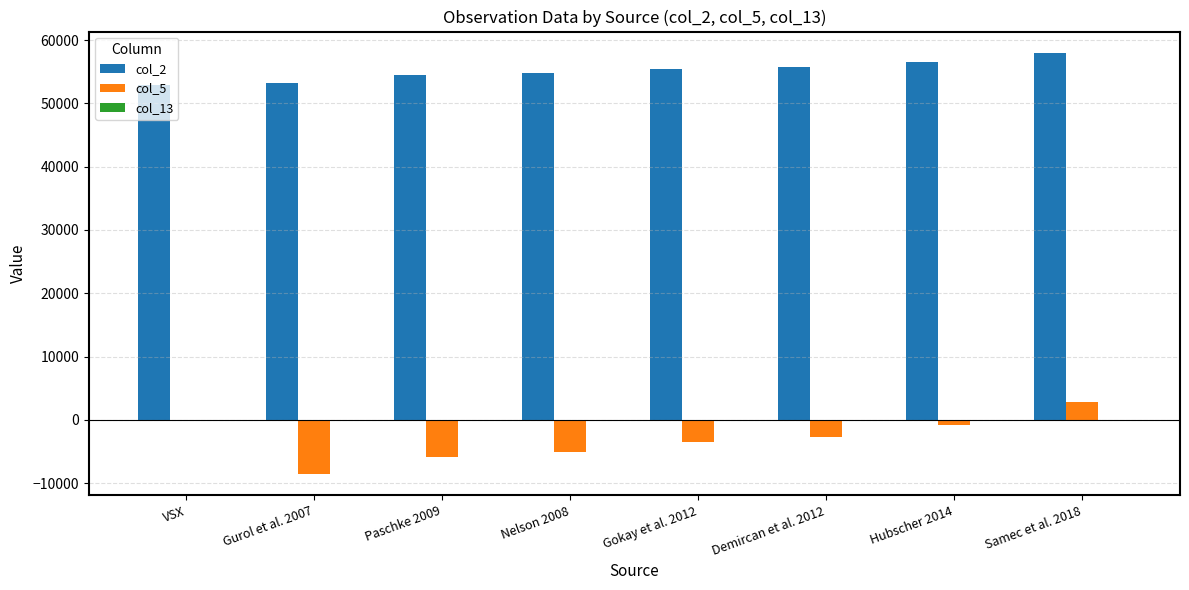

Is it true that col_2 equals 30638.1 at Gurol et al. 2007?

False